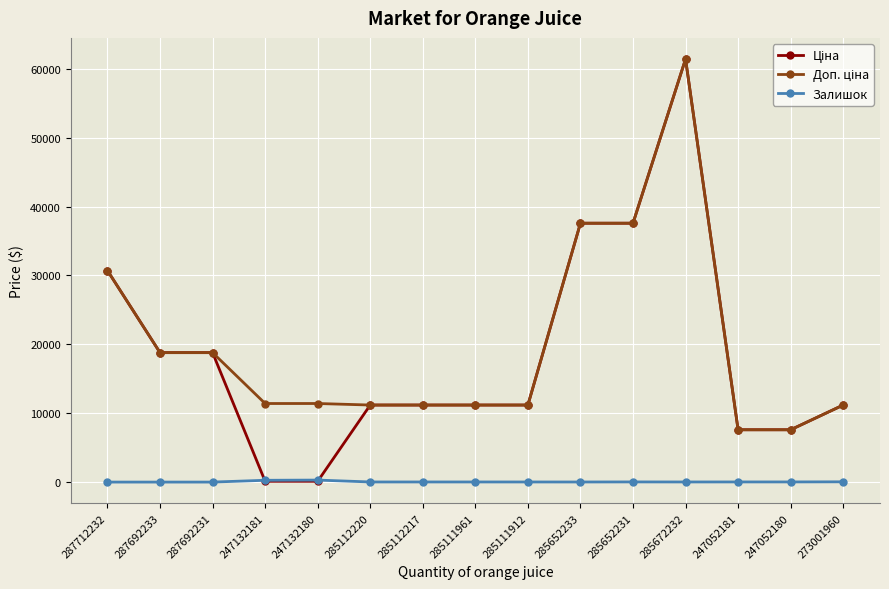

At how many categories does at least one series exceed 32207?

3